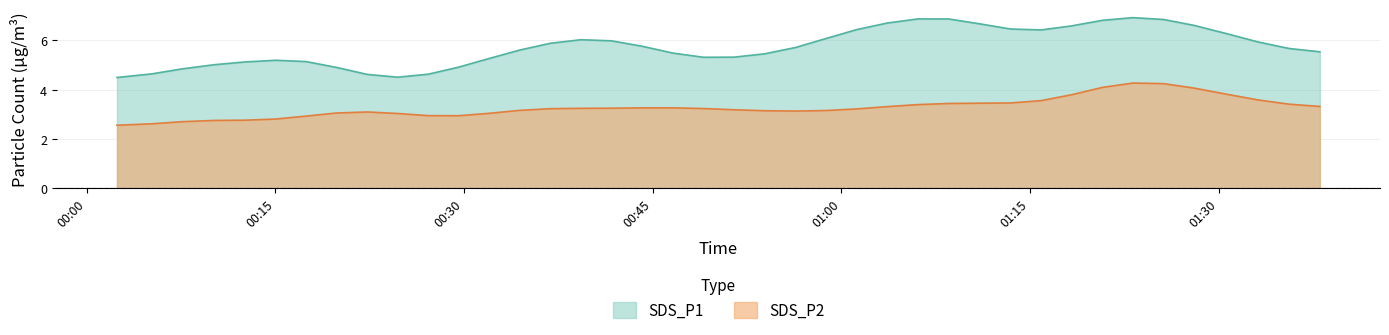

How many lines are shown in the chart?

2